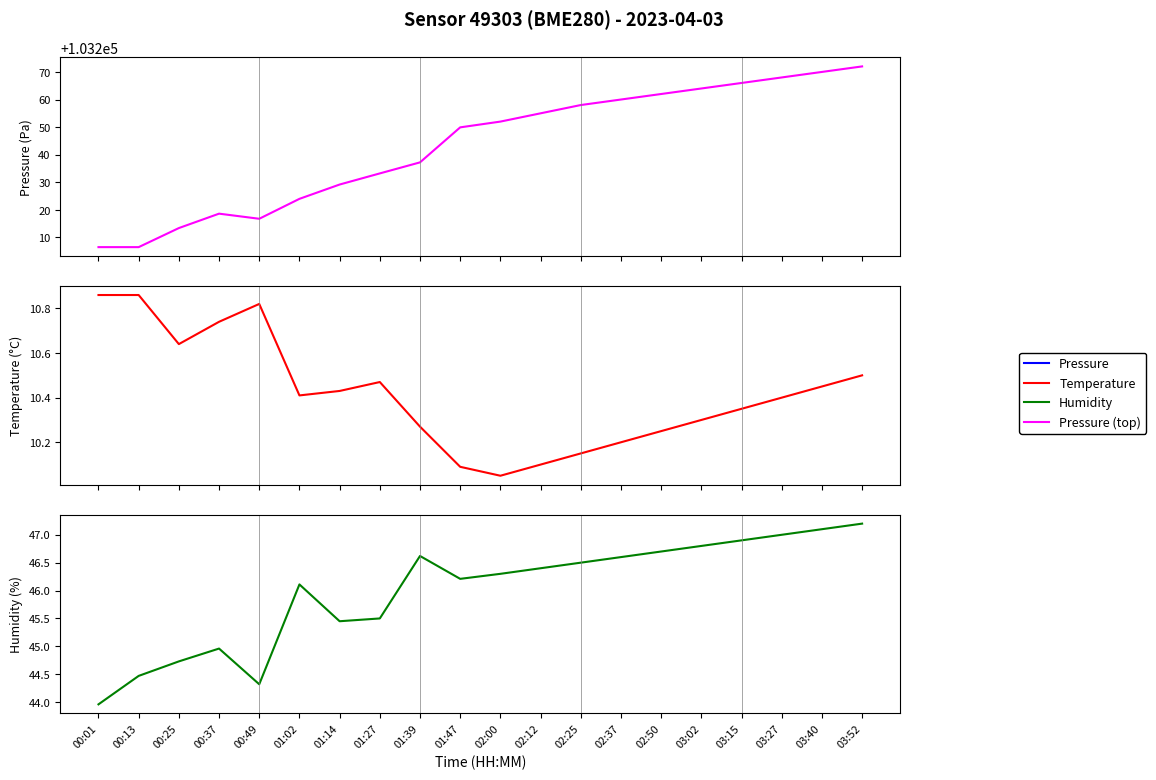

How many lines are shown in the chart?

3